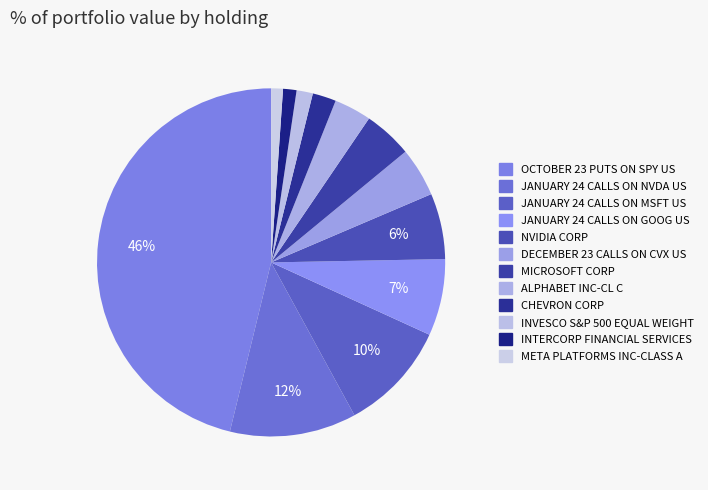

Does any single category account for the majority?

No